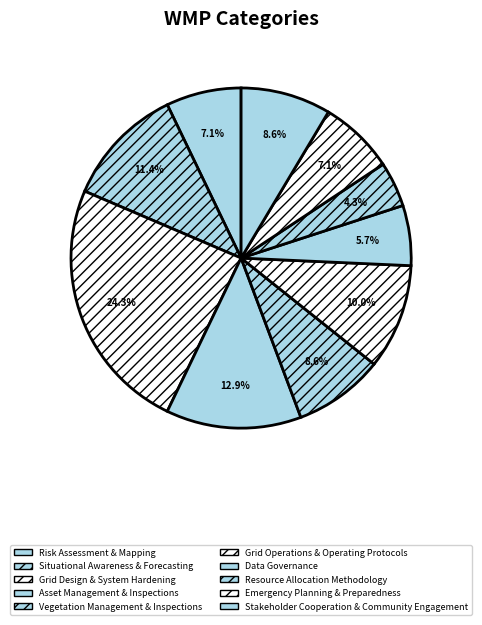

Is the sum of Asset Management & Inspections and Grid Design & System Hardening greater than half?

No